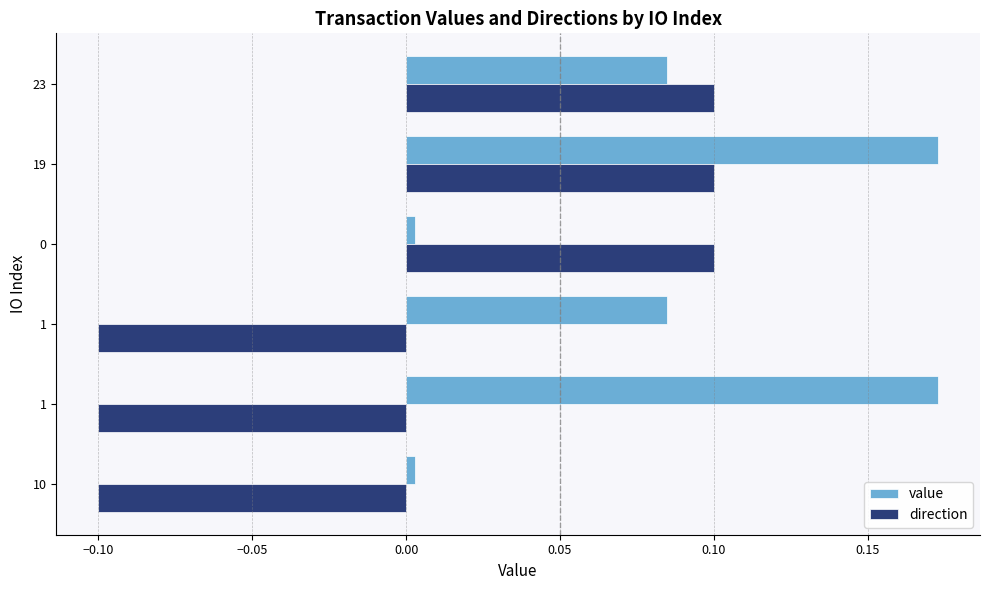

Reading left to right, transcribe all the data shown in this chart.

value: 0.0	0.2	0.1	0.0	0.2	0.1
direction: -0.1	-0.1	-0.1	0.1	0.1	0.1